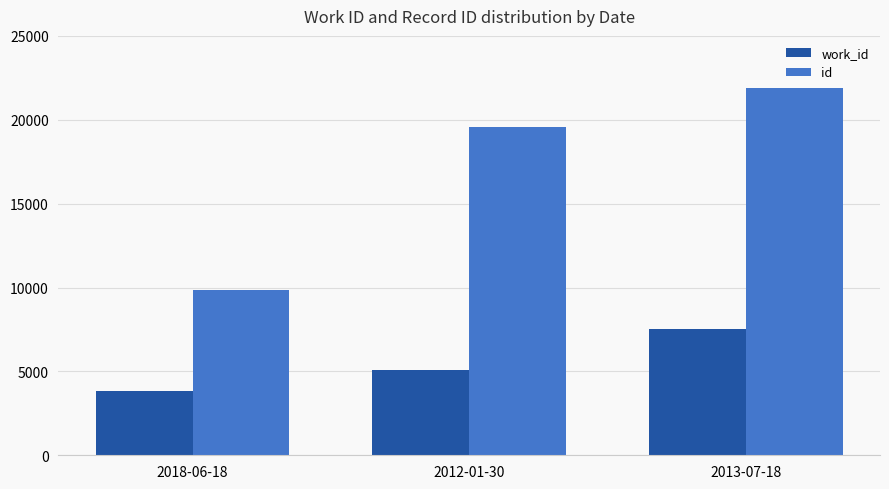

At how many categories does at least one series exceed 8347?

3